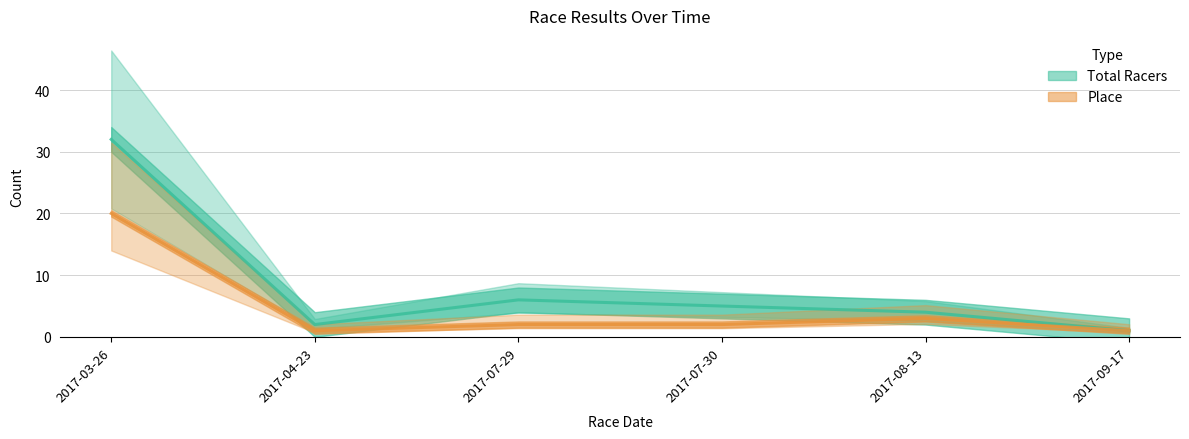

What is the label of the 4th point from the right?

2017-07-29